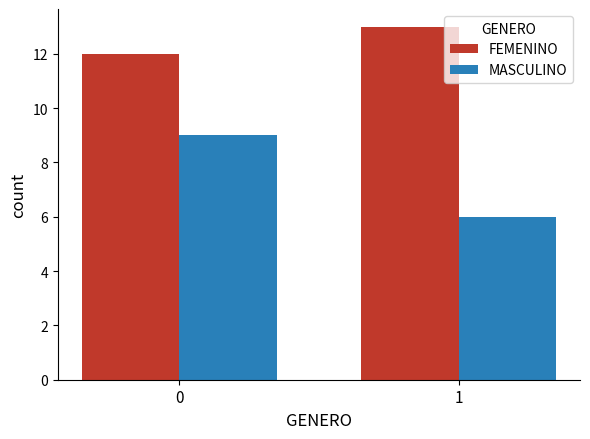

What is the minimum value shown in the chart?

6